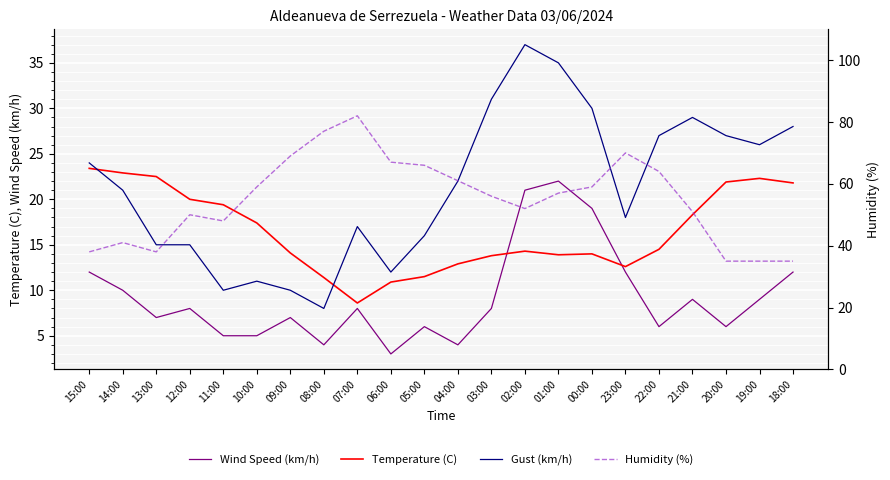

How many categories are shown in the chart?

22